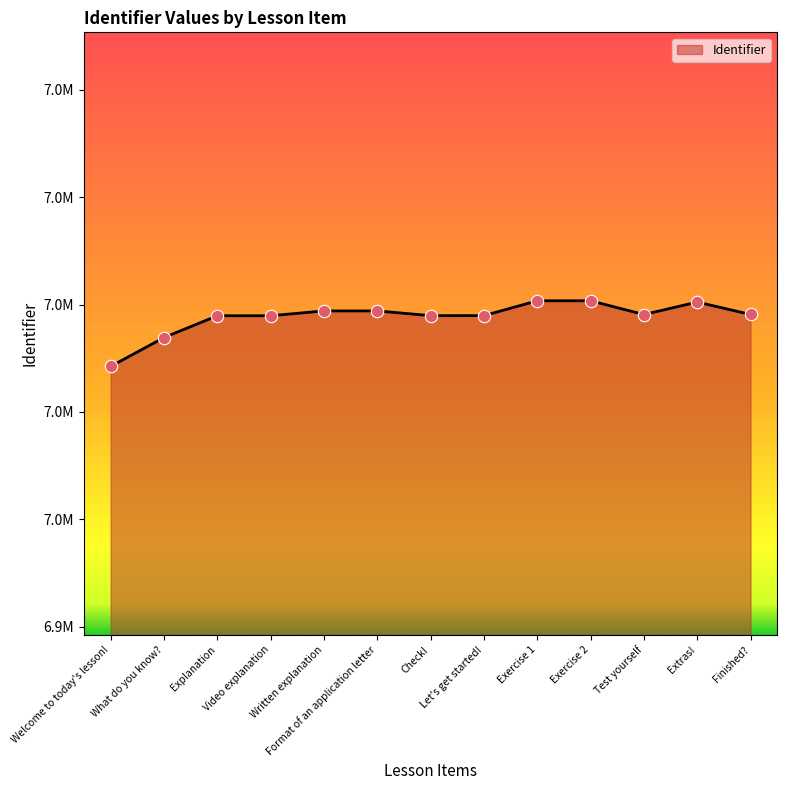

Is this an area chart (filled region under the line)?

Yes